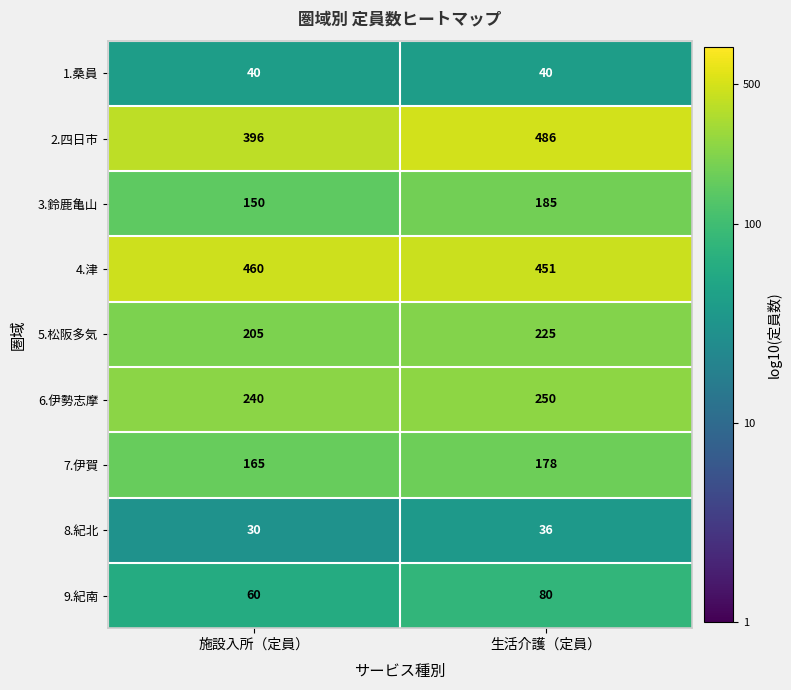

What is the approximate value of 6.伊勢志摩 at 施設入所（定員）, to the nearest 5?

240